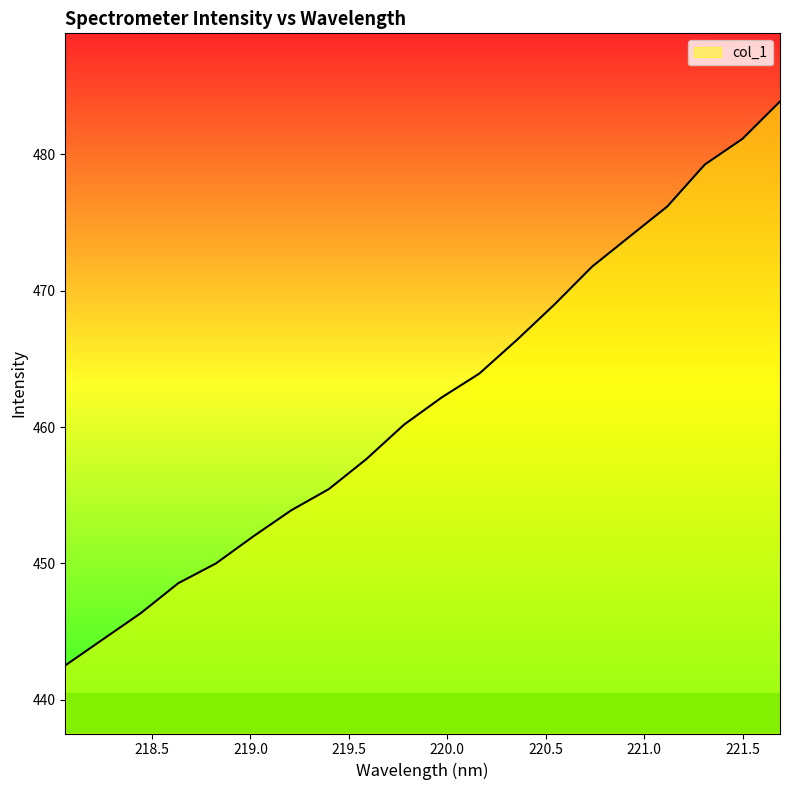

Count the number of categories in the chart.

20